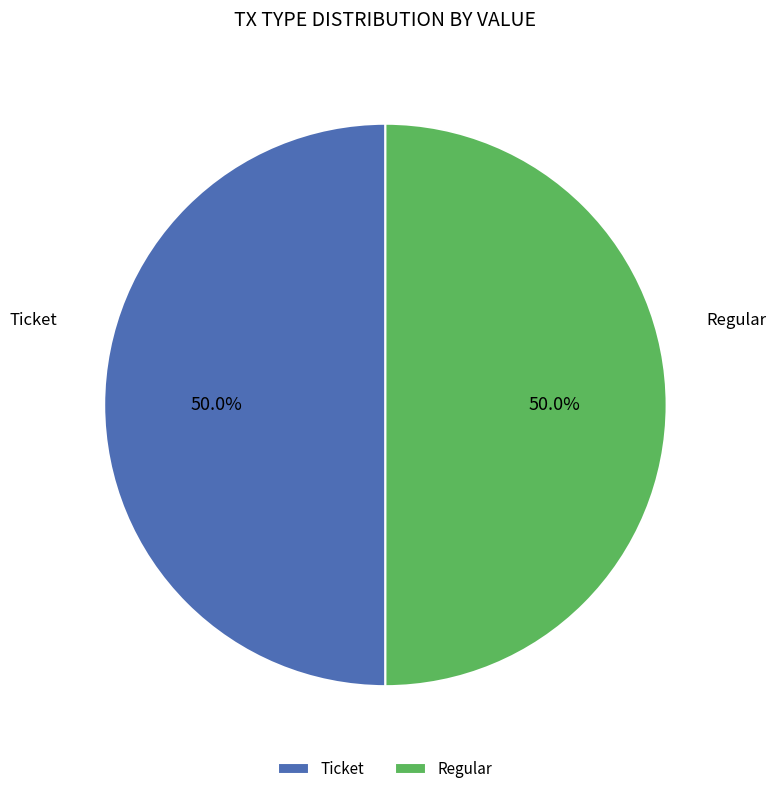

Is the sum of Ticket and Regular greater than half?

Yes